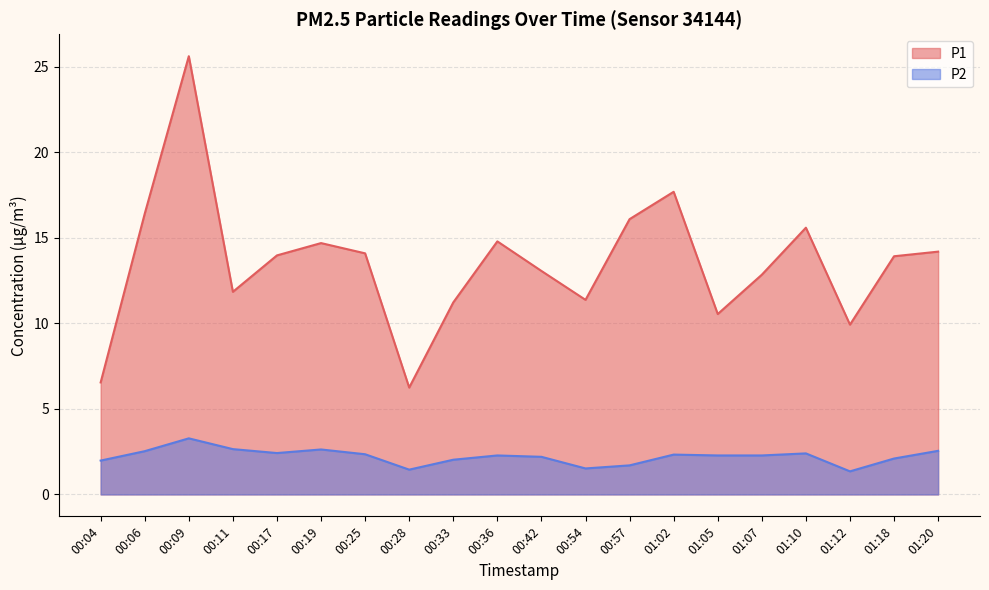

Rank the series at 00:17 from lowest to highest value.

P2, P1